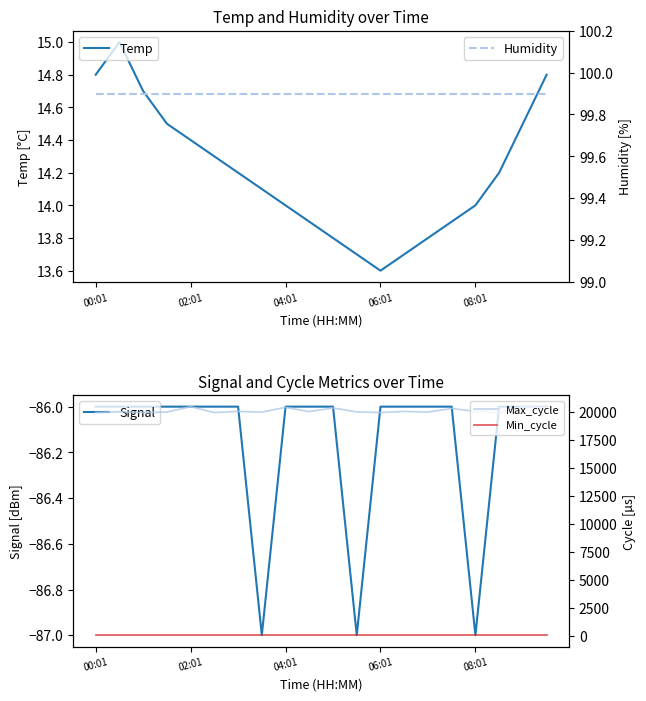

How many lines are shown in the chart?

5